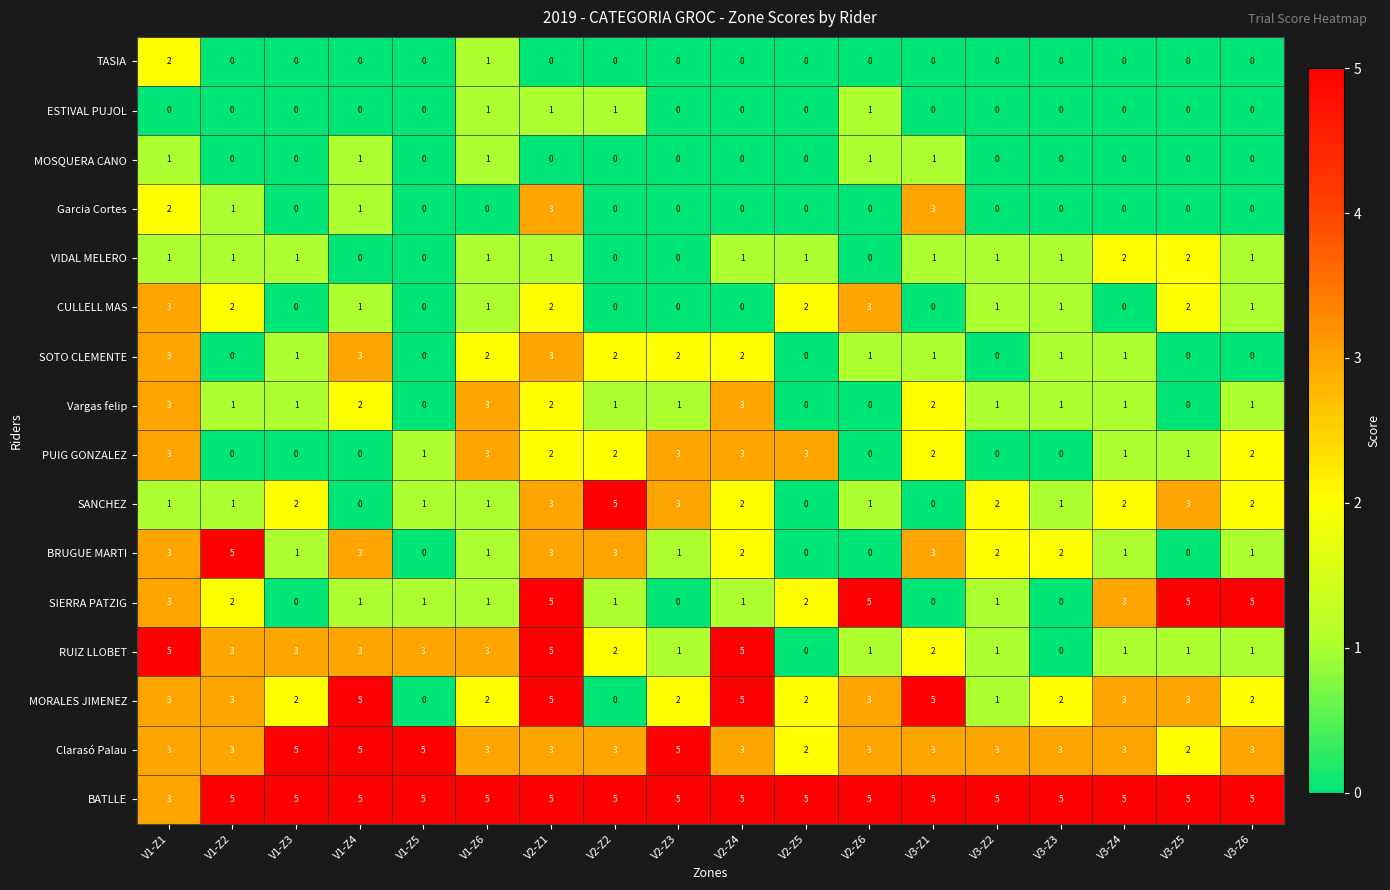

What is the spread (max minus min) of values at V2-Z6?

5